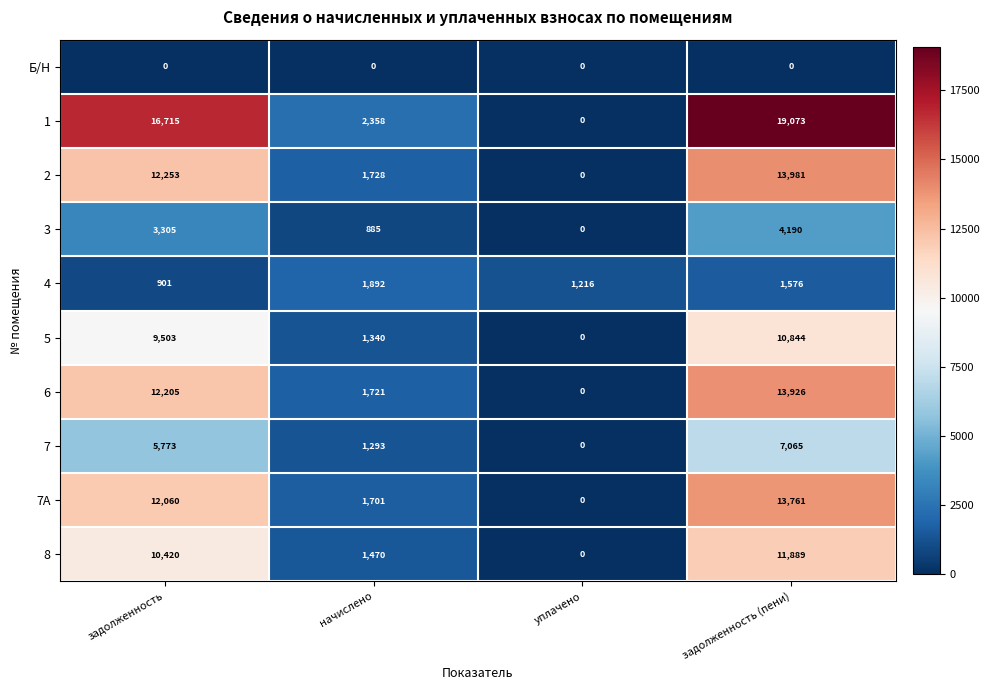

Between задолженность and начислено, which series saw the biggest shift?

1